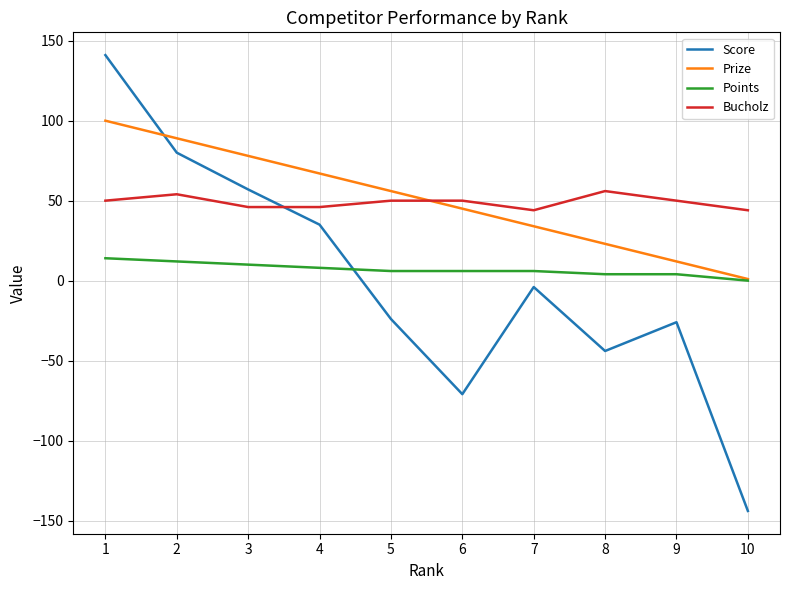

What is the highest value of the Score series?

141